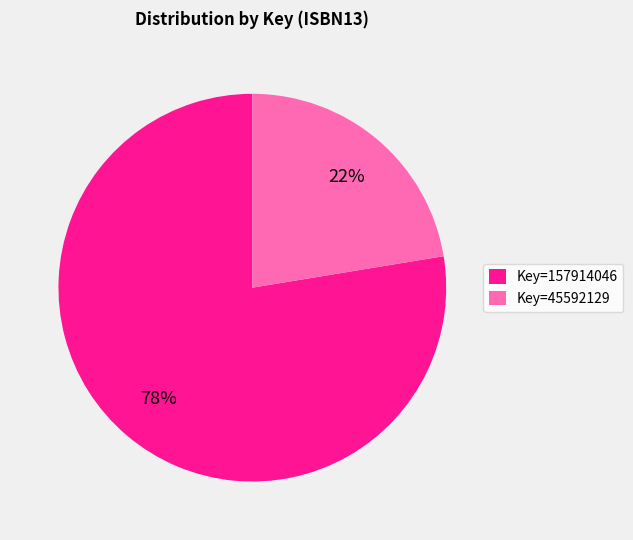

Which category accounts for the majority?

Key=157914046